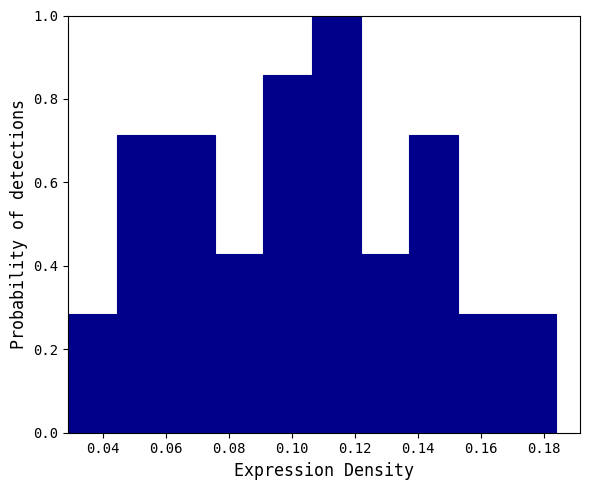

Reading left to right, transcribe this chart: for each bar, give the range it covers on the x-axis and its height. Neither the bar edges nor the heights are printed on the chart, so give them approximately, as read against the axes.

0.030 to 0.044: 0.28
0.044 to 0.060: 0.72
0.060 to 0.076: 0.72
0.076 to 0.090: 0.42
0.090 to 0.106: 0.86
0.106 to 0.122: 1.00
0.122 to 0.138: 0.42
0.138 to 0.152: 0.72
0.152 to 0.168: 0.28
0.168 to 0.184: 0.28